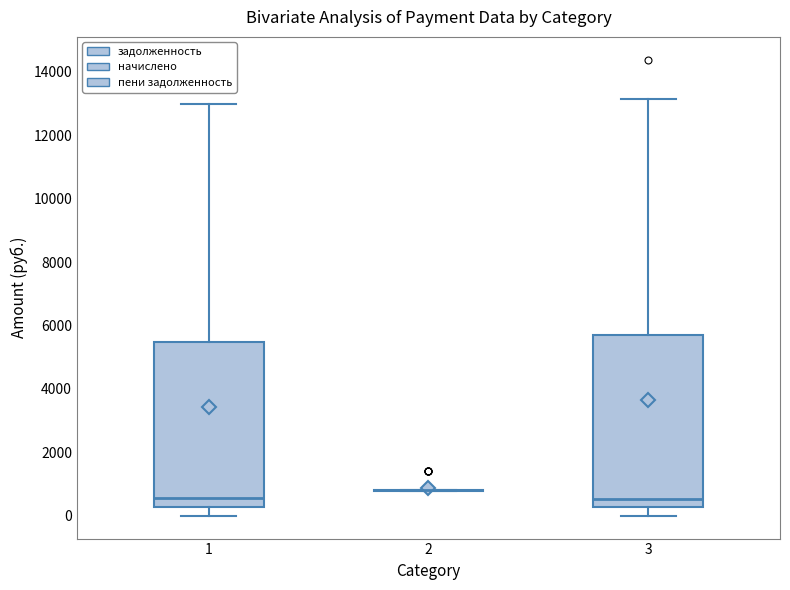

Reading left to right, transcribe this box plot: for each box, give where its median line is, the range the box spans, and where its two whiskers end, as read against the y-axis. The values are not printed on the chart, so give them approximately, as read against the axis.

1: median 600, box 200 to 5400, whiskers 0 to 13000
2: box collapsed to a line at 800, whiskers 800 to 800
3: median 600, box 200 to 5600, whiskers 0 to 13200